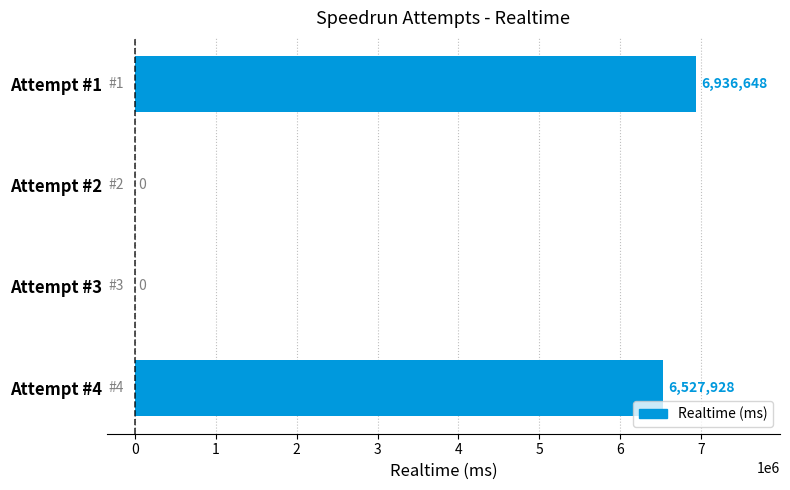

Reading bottom to top, transcribe all the data shown in this chart.

Attempt #4=6527928	Attempt #3=0	Attempt #2=0	Attempt #1=6936648